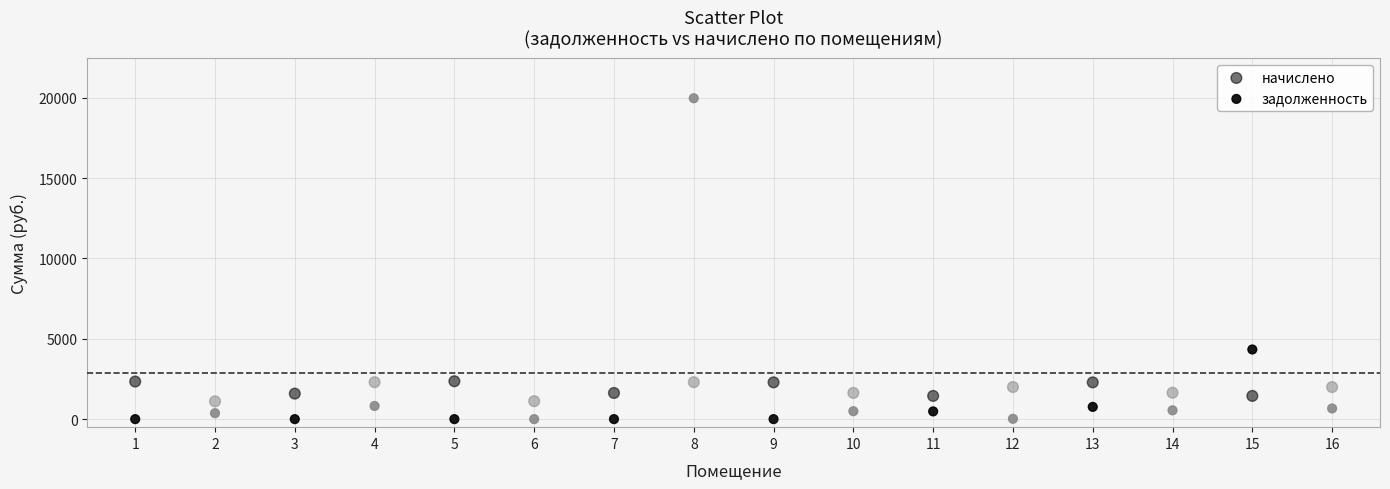

Count the number of points in this scatter plot.

32